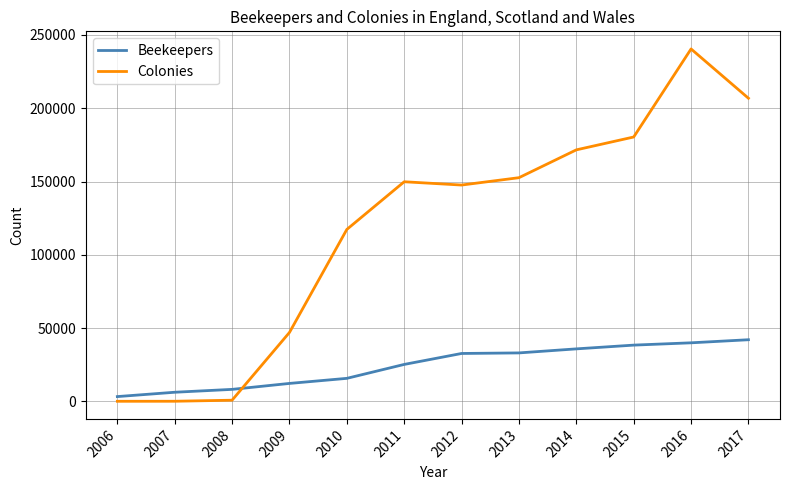

Rank the series by their maximum value, from lowest to highest.

Beekeepers, Colonies